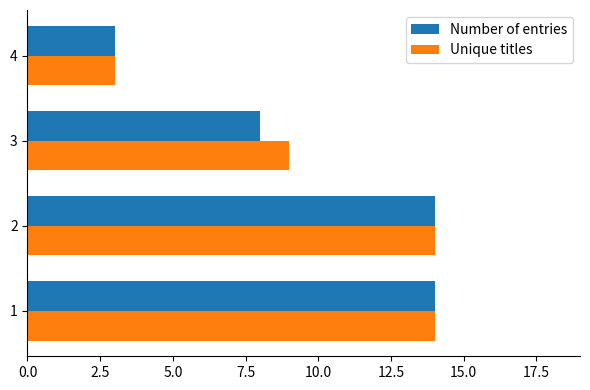

What is the total value across all series at 4?

6